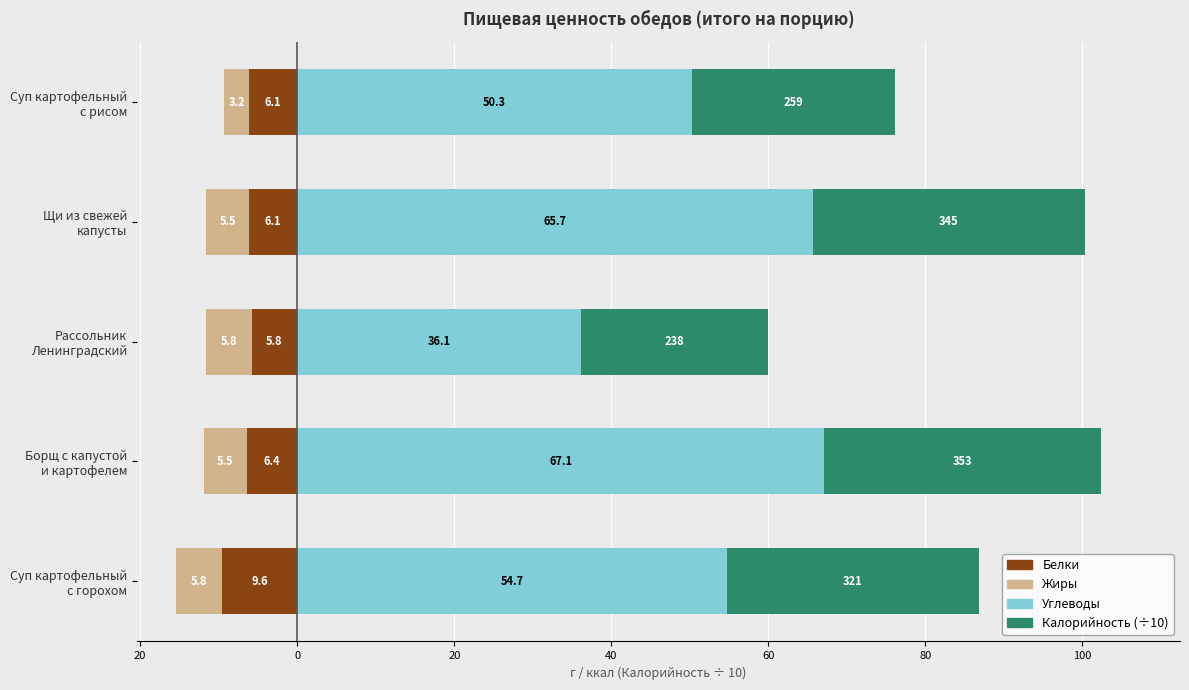

What is the smallest value displayed?

-9.6